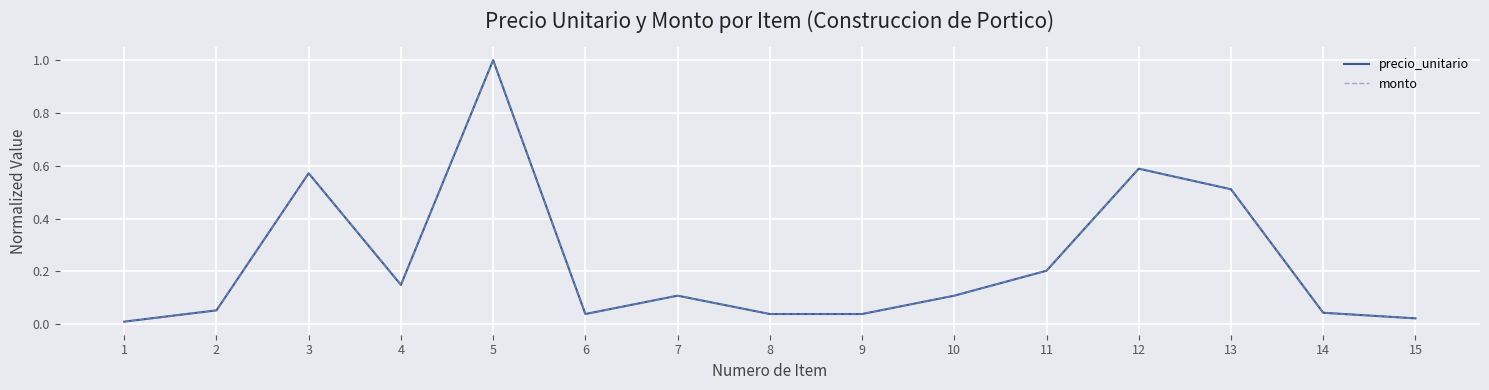

The value of monto at 15 is 0.0. True or false?

True